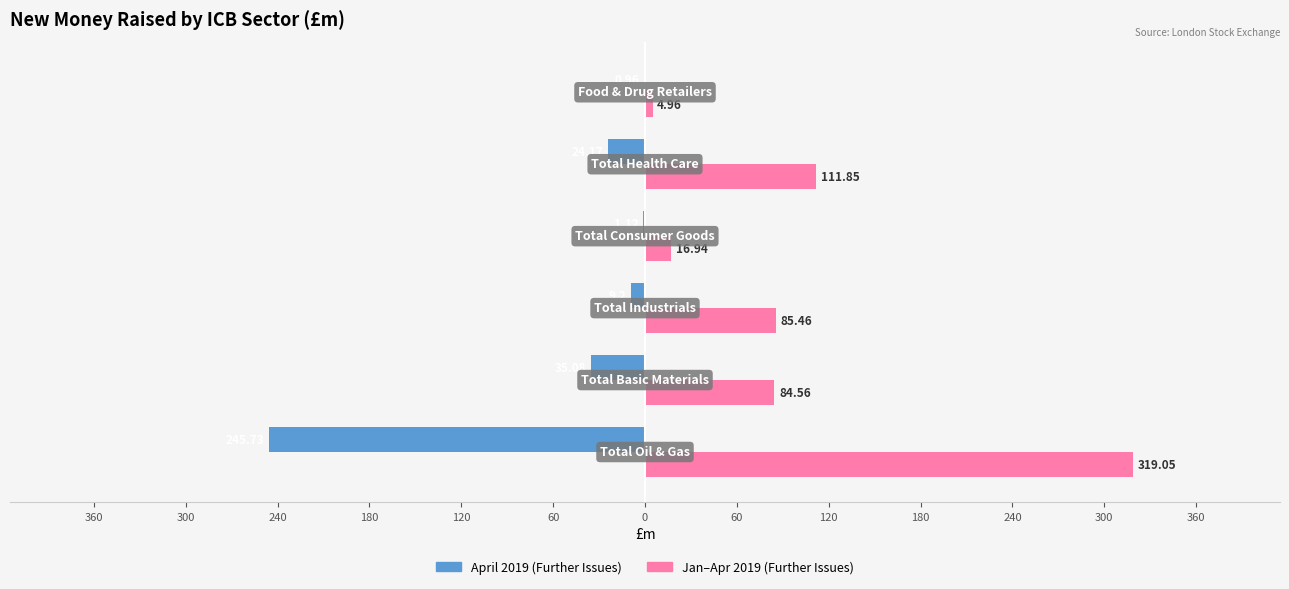

Reading left to right, what are all the values shown in this chart?

April 2019 (Further Issues): -245.7	-35.1	-9.2	-1.1	-24.2	-1.0
Jan–Apr 2019 (Further Issues): 319.1	84.6	85.5	16.9	111.8	5.0